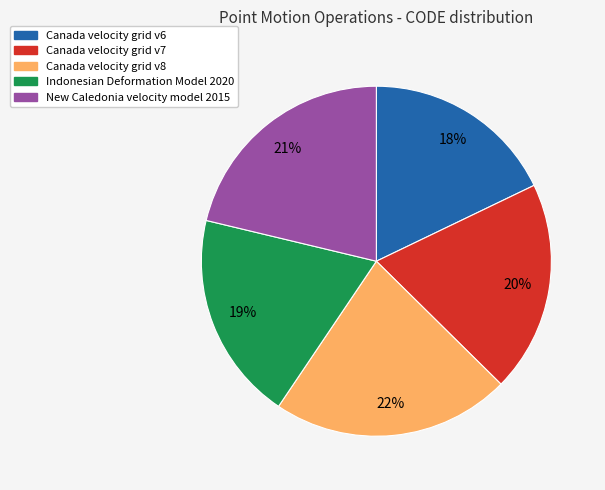

The Canada velocity grid v7 slice represents 13% of the pie. True or false?

False